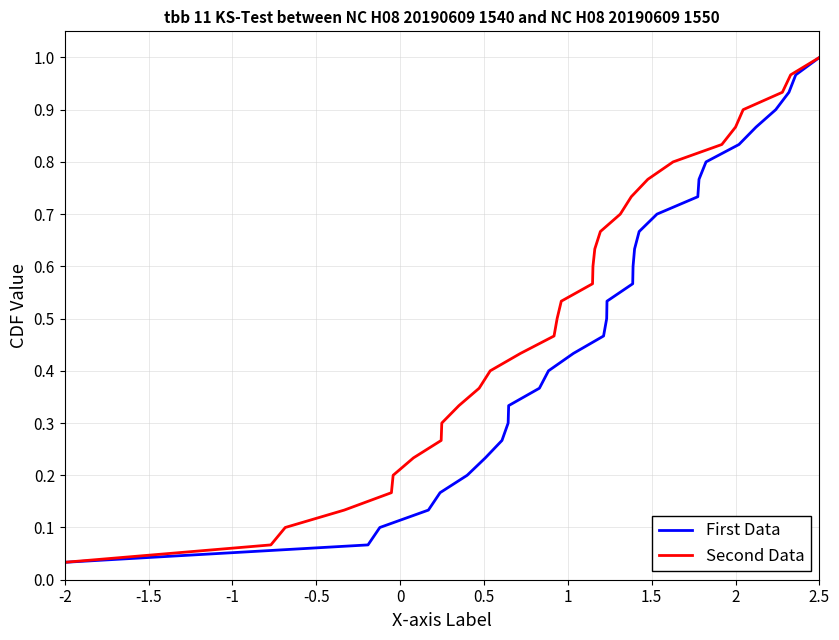

At how many categories does at least one series exceed 0?

30